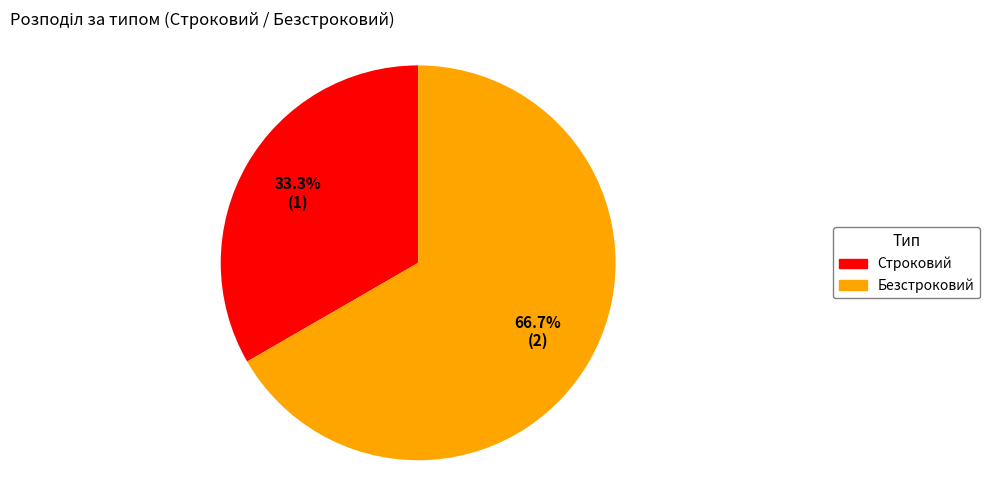

Is there any slice that represents more than half of the pie?

Yes